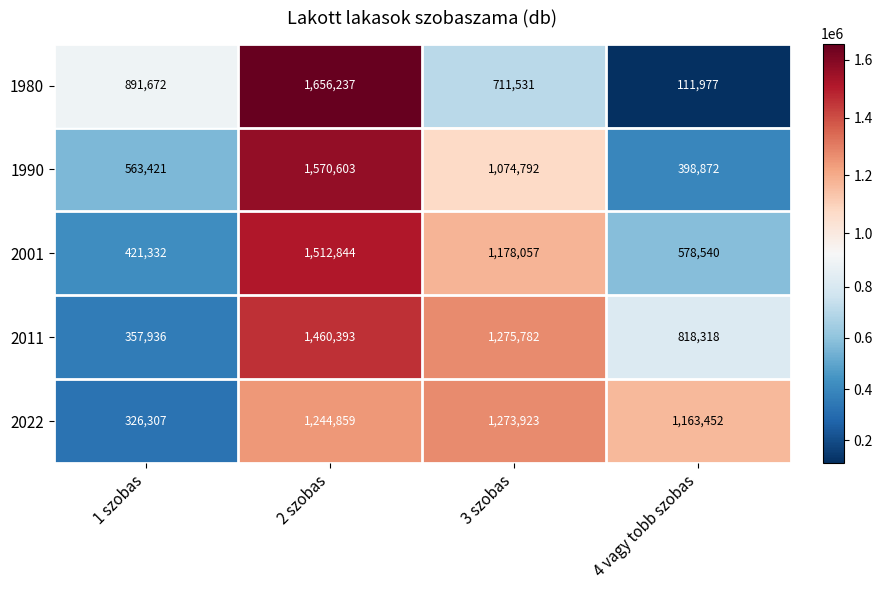

Which series has the largest total across all categories?

2022